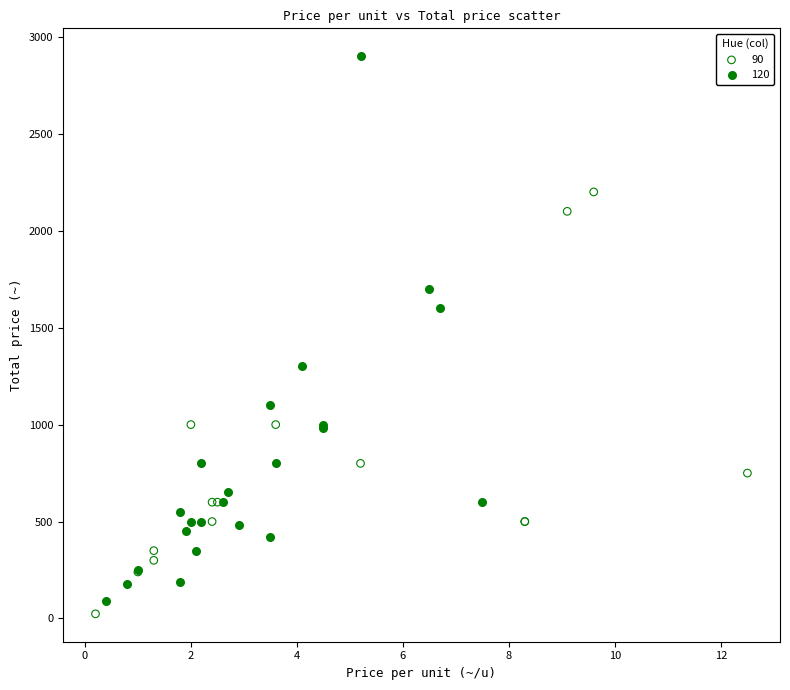

Which series reaches the maximum Y coordinate?

120